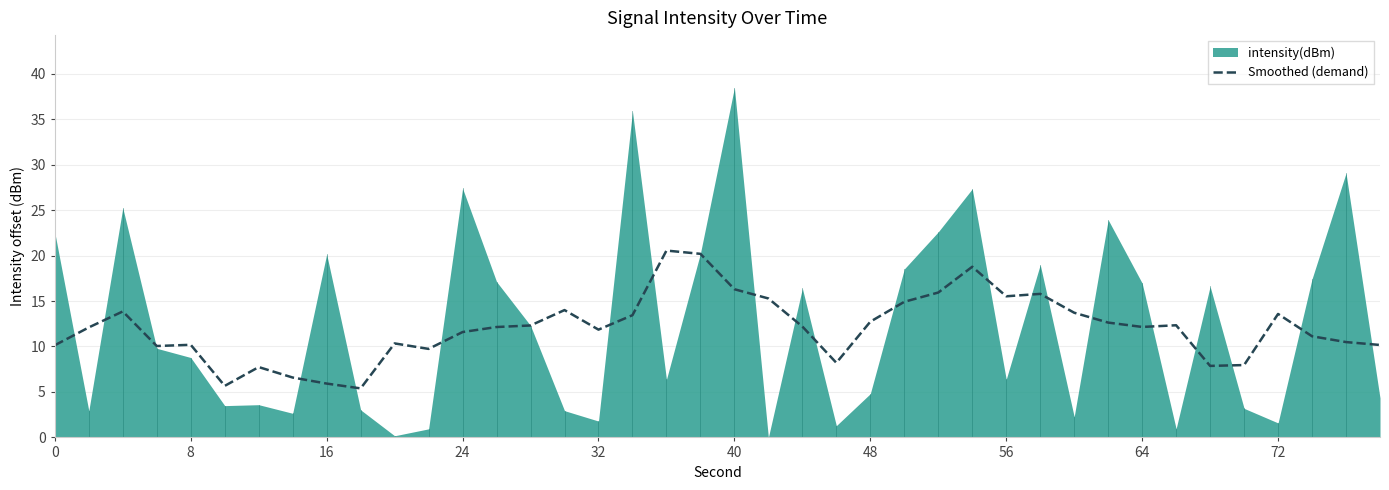

What is the minimum value for Smoothed (demand)?

5.4